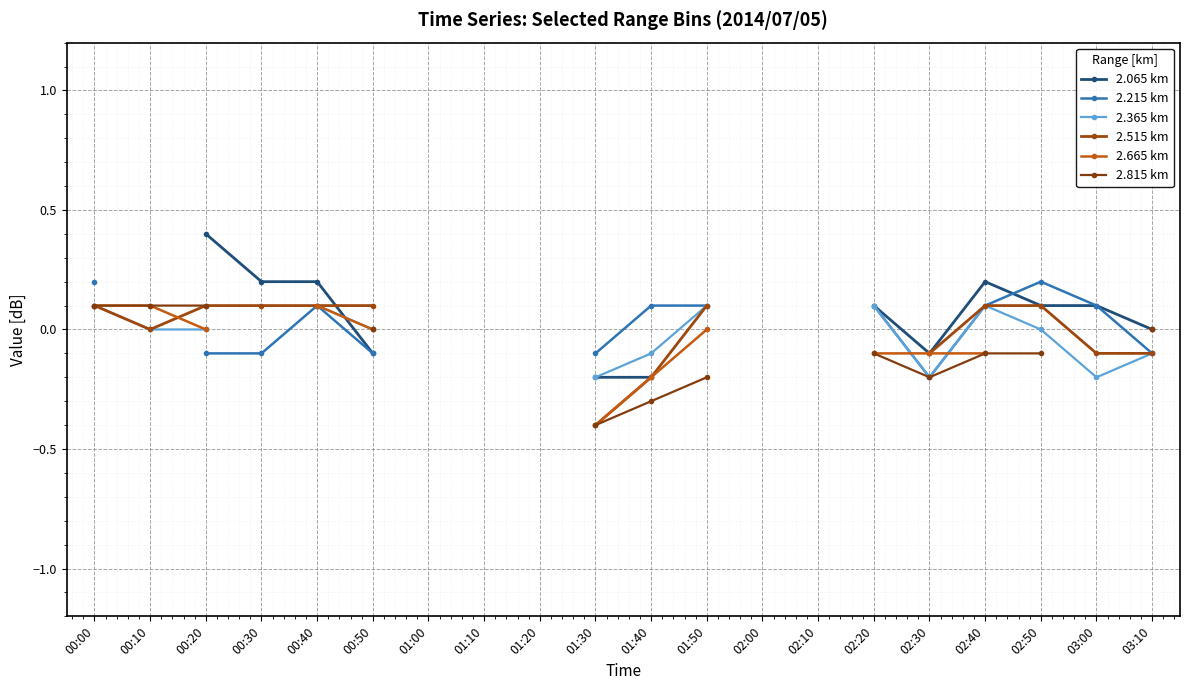

What are all the series names shown in the legend?

2.065 km, 2.215 km, 2.365 km, 2.515 km, 2.665 km, 2.815 km